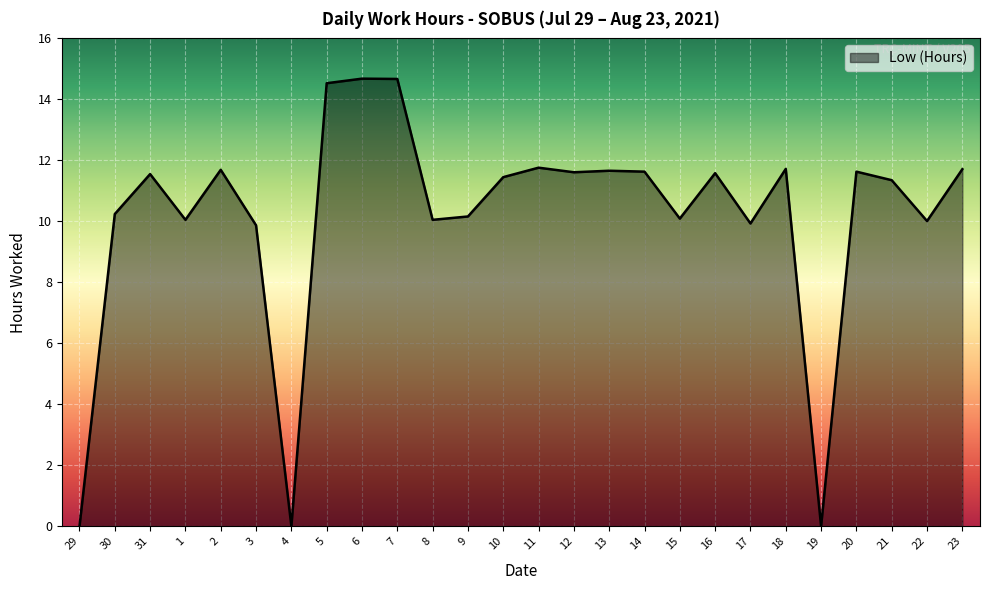

Which has a higher value, 9 or 18?

18